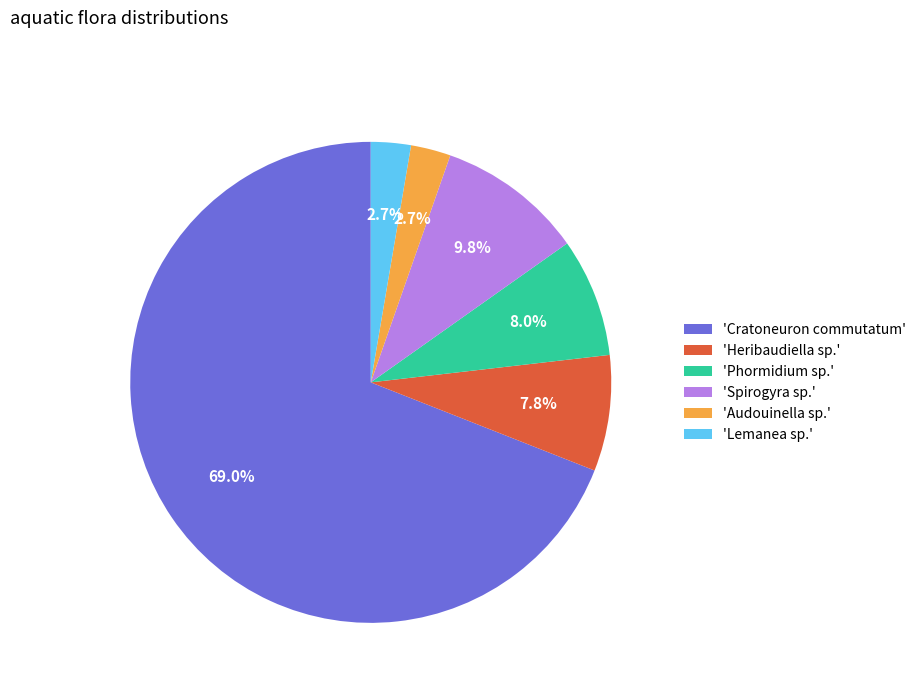

Which category has the biggest portion of the pie?

'Cratoneuron commutatum'